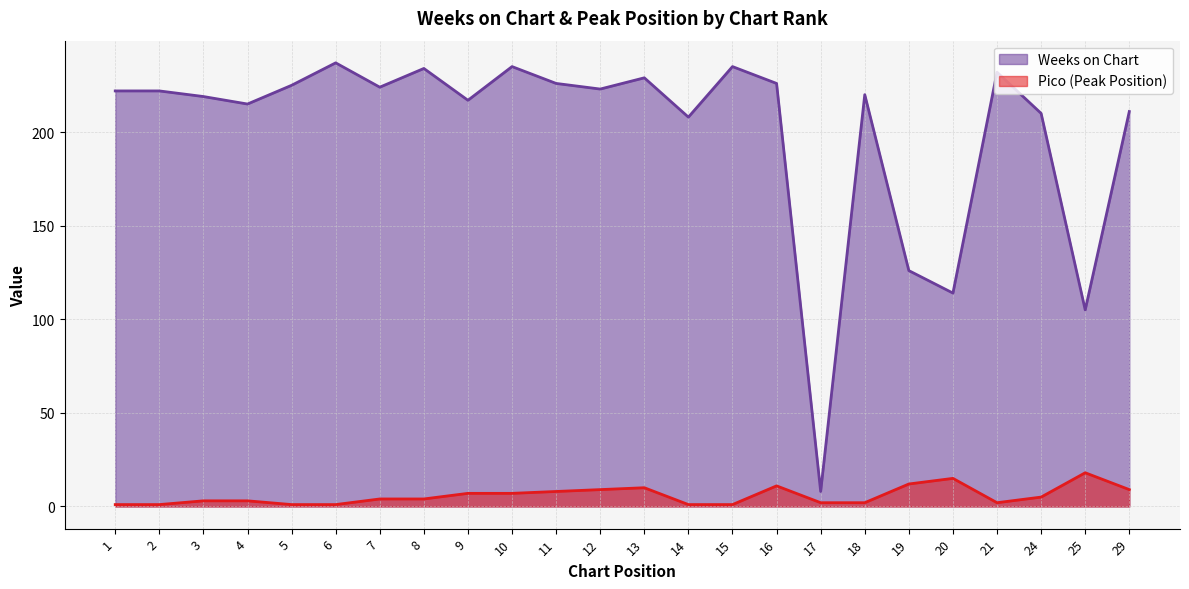

How many interior local peaks does the Weeks on Chart series have?

7